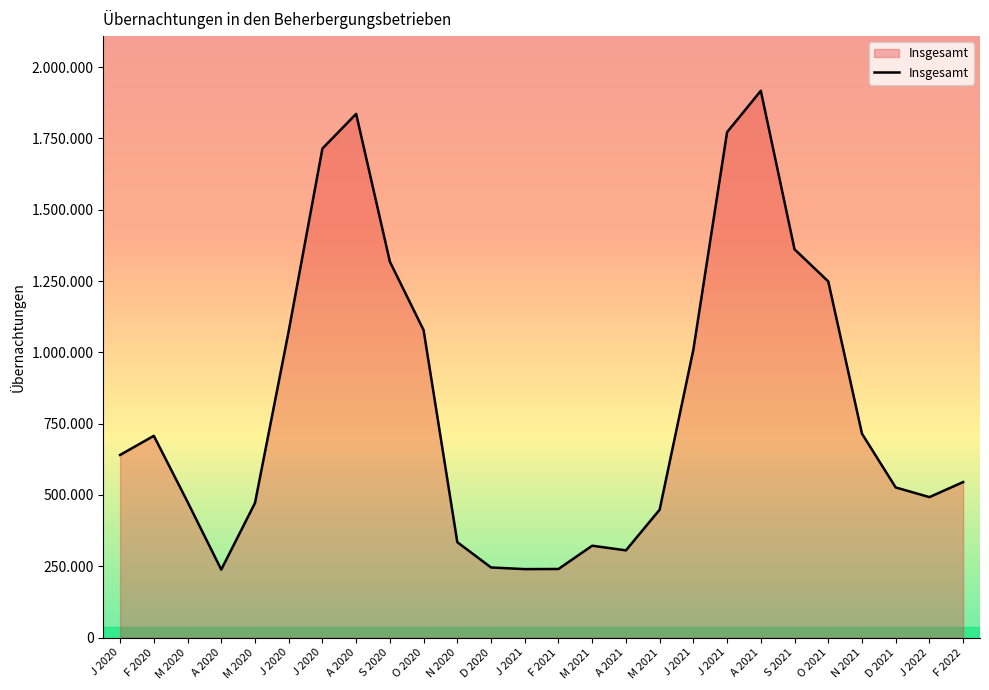

Is this an area chart (filled region under the line)?

Yes